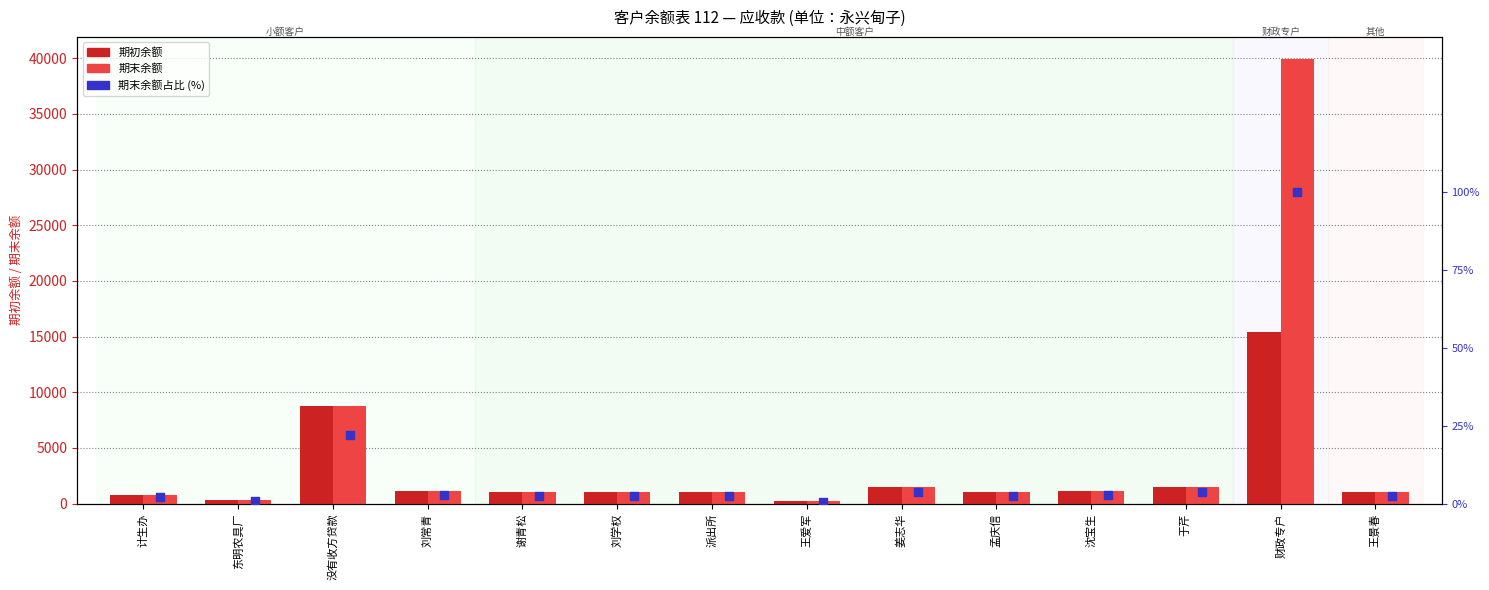

Which series reaches the minimum Y coordinate?

期末余额占比 (%)